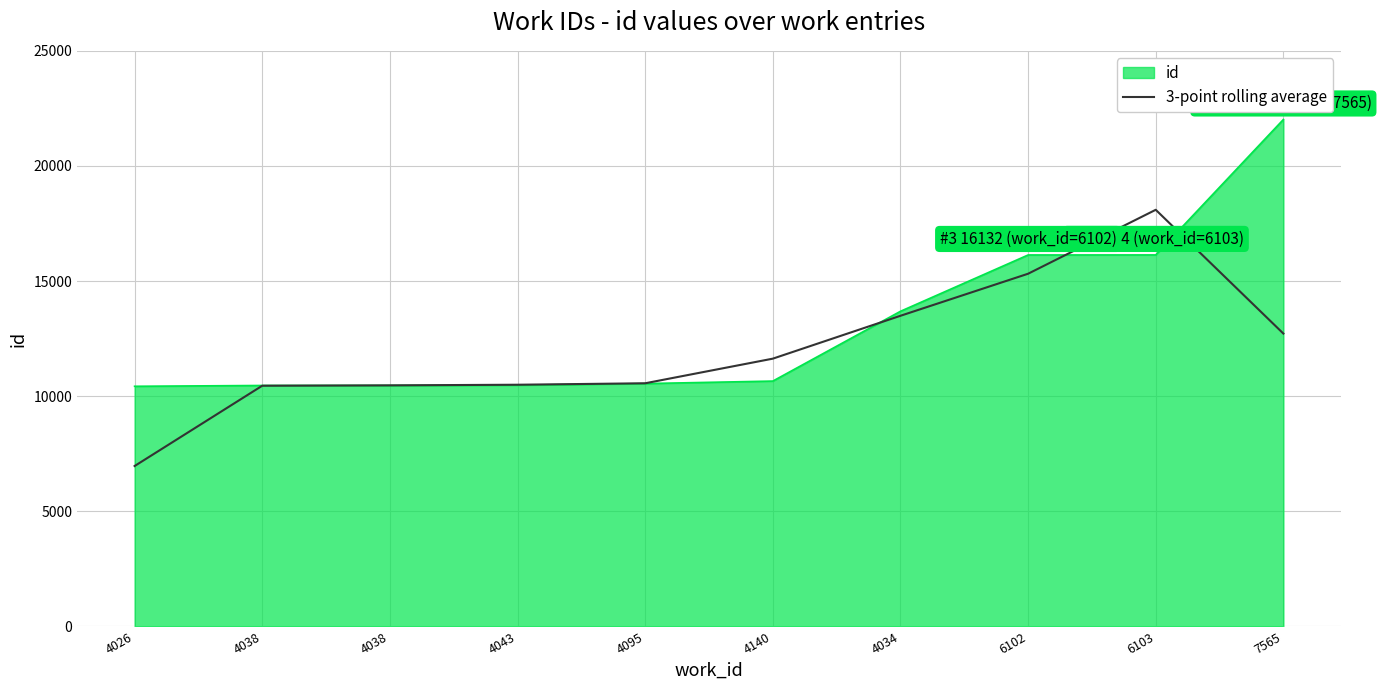

Does the chart have visible grid lines?

Yes